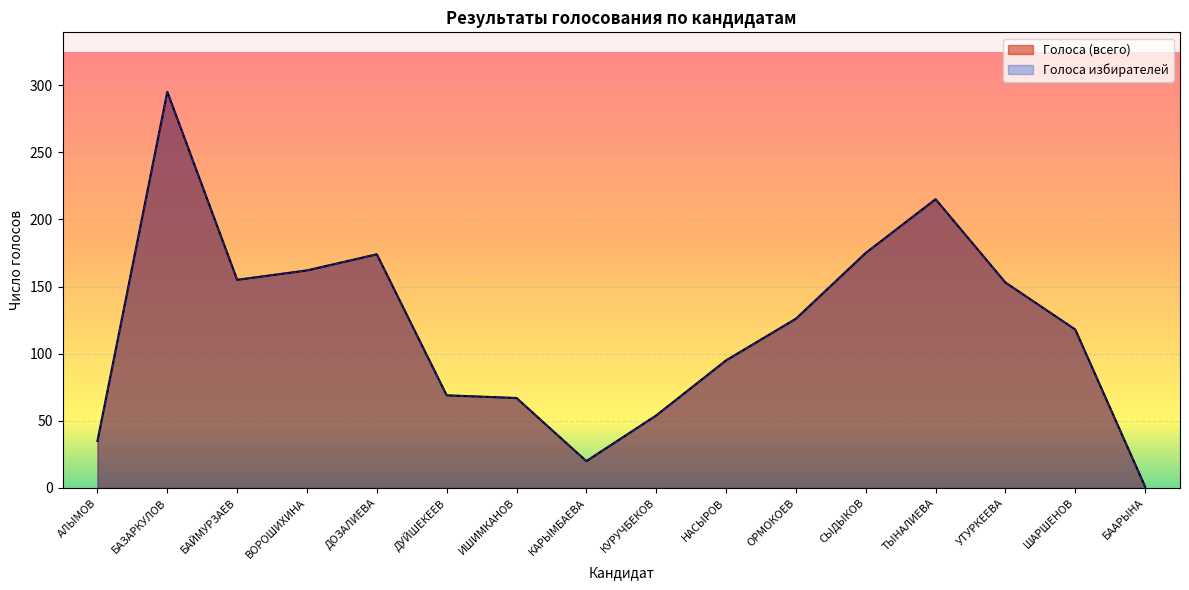

What is the approximate value of Голоса избирателей at КУРУЧБЕКОВ, to the nearest 50?

50